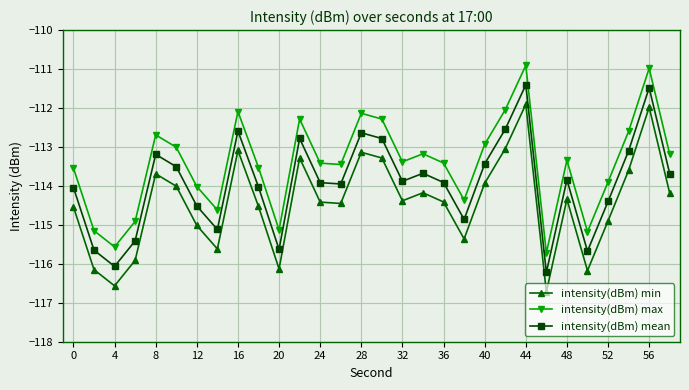

In intensity(dBm) mean, how many points are higher than both neighbors (excluding endpoints)?

8